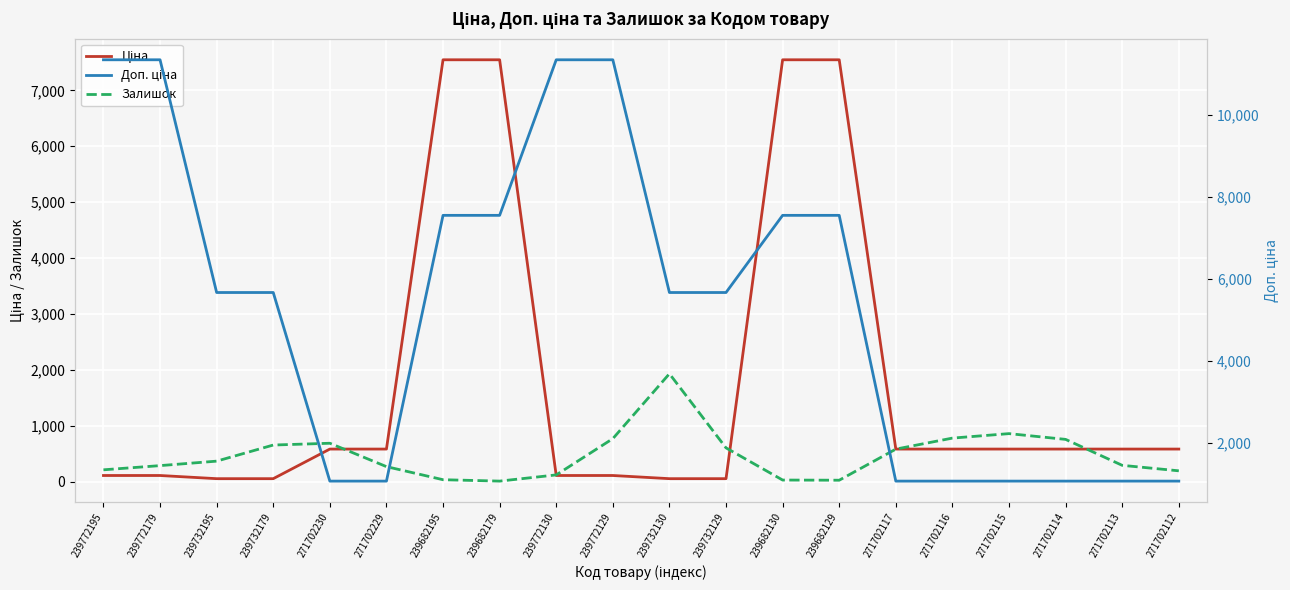

Where is the first local minimum for Залишок?

239682179